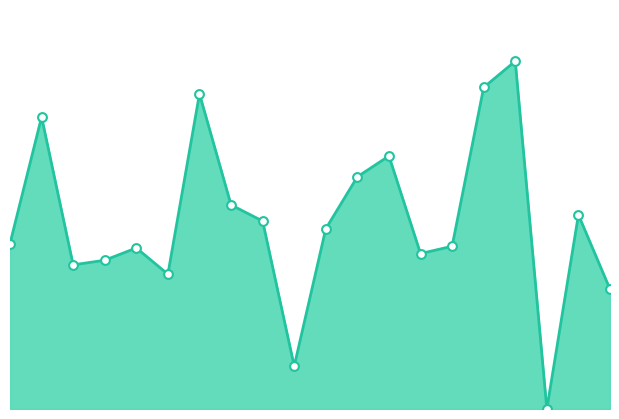

Is this an area chart (filled region under the line)?

Yes